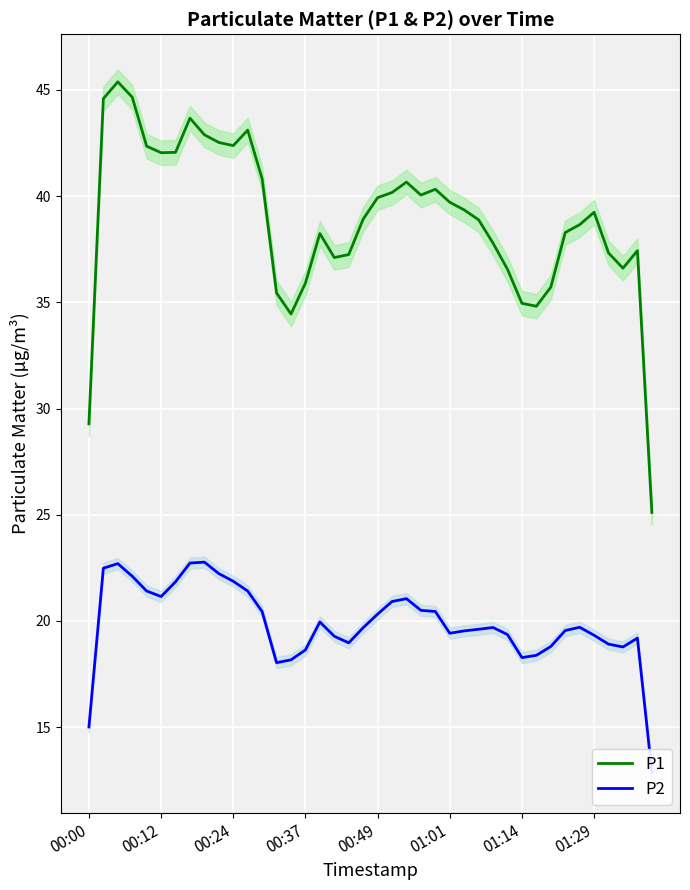

True or false: P1 has a value of 49.2 at 00:37.

False